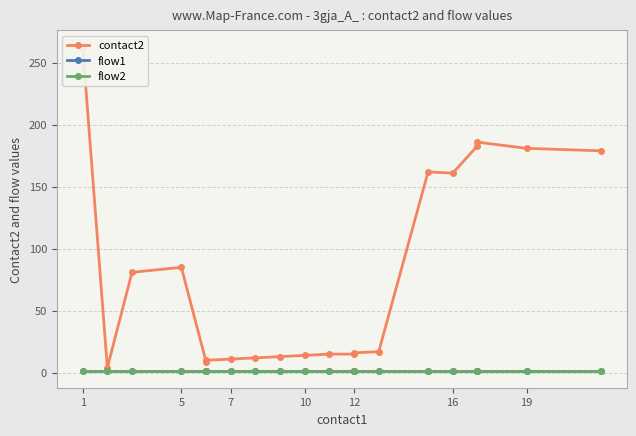

At which category does the chart reach its peak across all series?

1